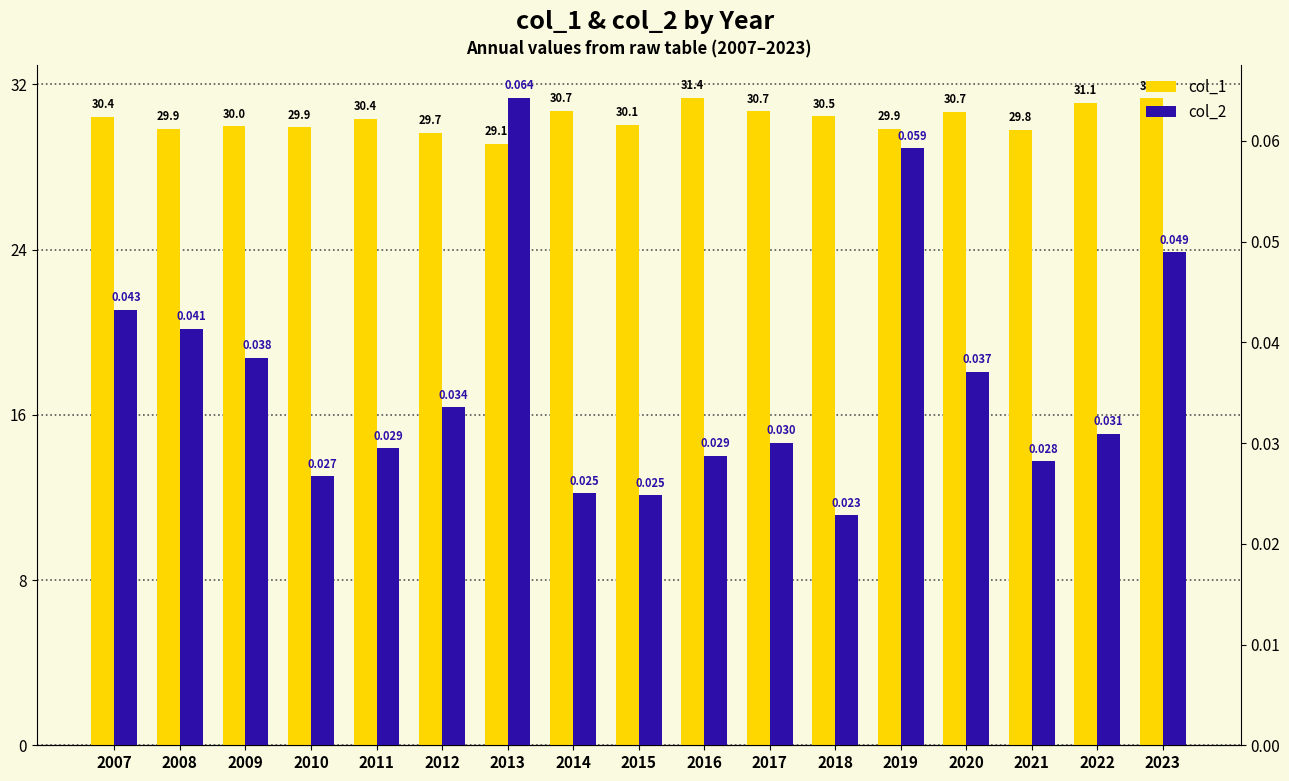

Which series has the widest spread of values?

col_1